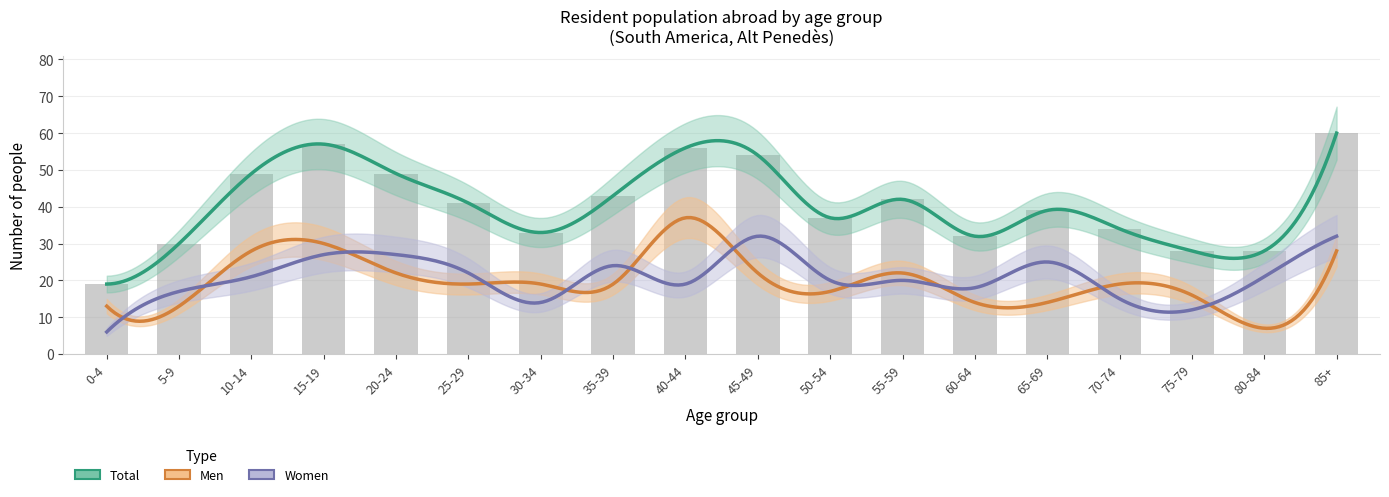

What is the label of the 14th bar from the right?

20-24